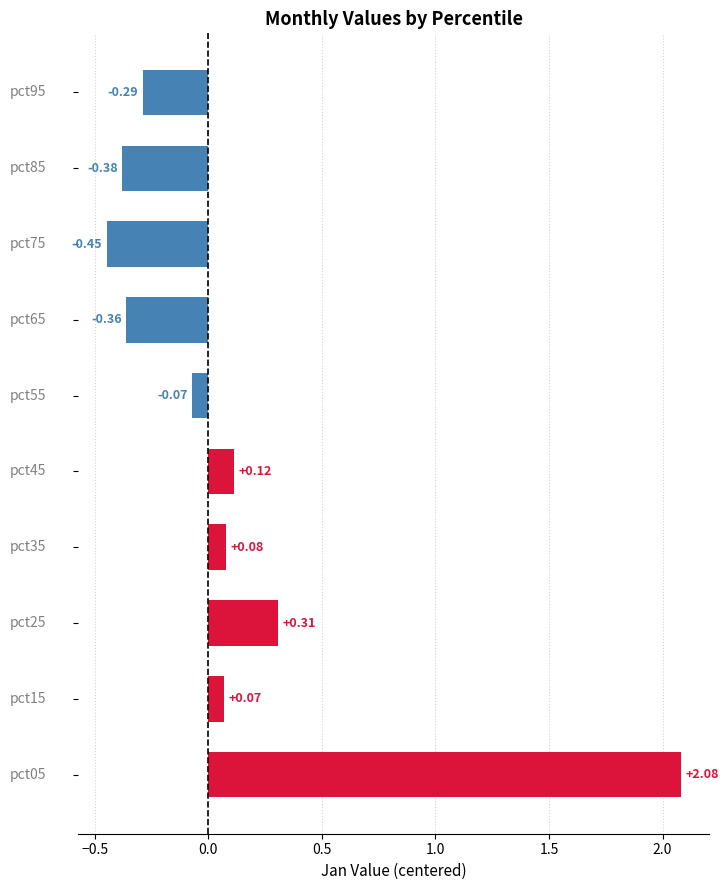

Are the bars grouped side by side (vs. stacked)?

No